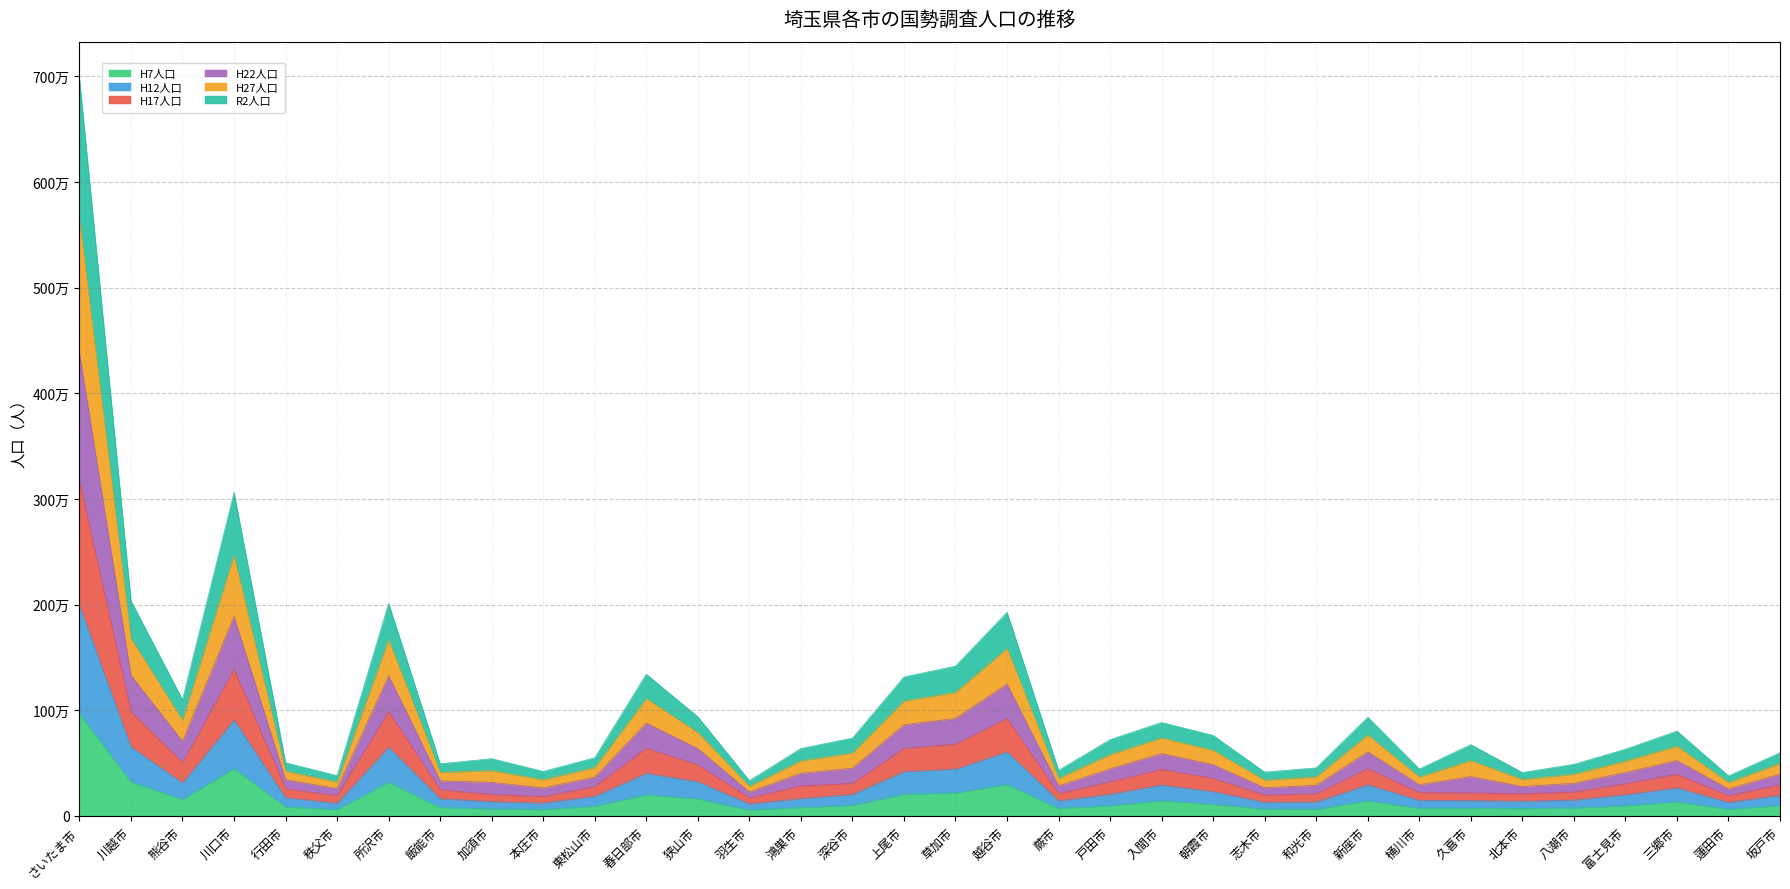

How many lines are shown in the chart?

6